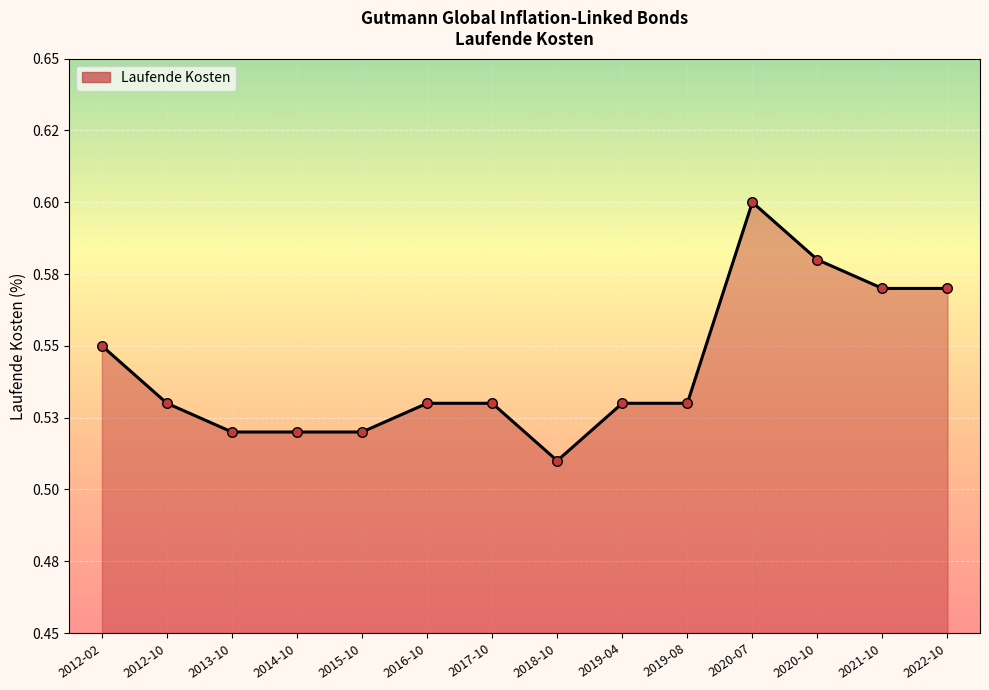

Between 2020-10 and 2022-10, which is larger?

2020-10